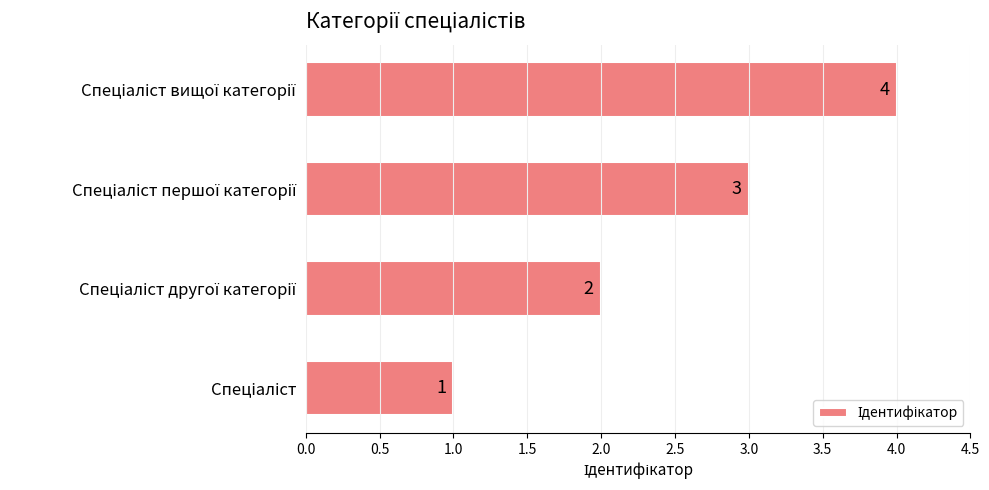

What is the maximum value shown in the chart?

4